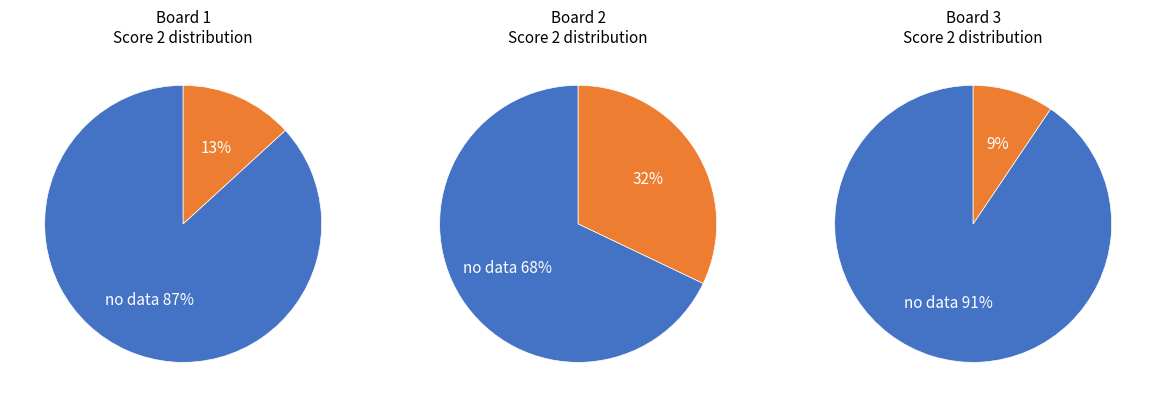

Is the sum of 3 and 4 greater than half?

No